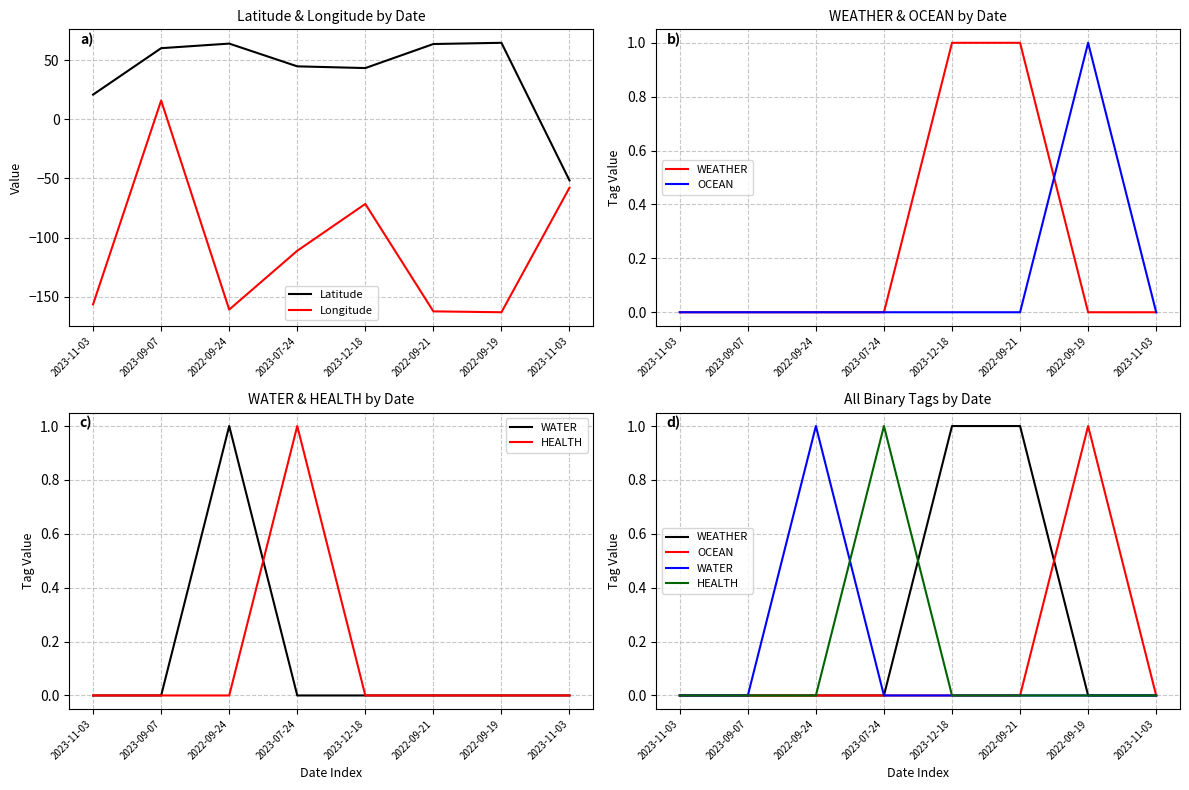

What is the value of the WATER point at the 3rd from the left?

1.0